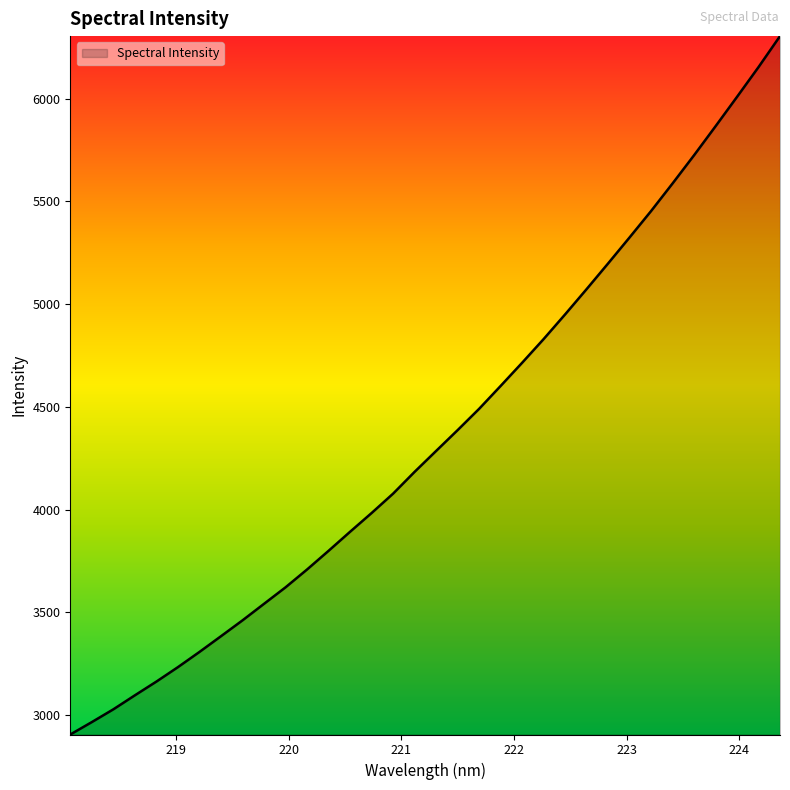

What is the difference between the maximum and minimum values?

3399.3